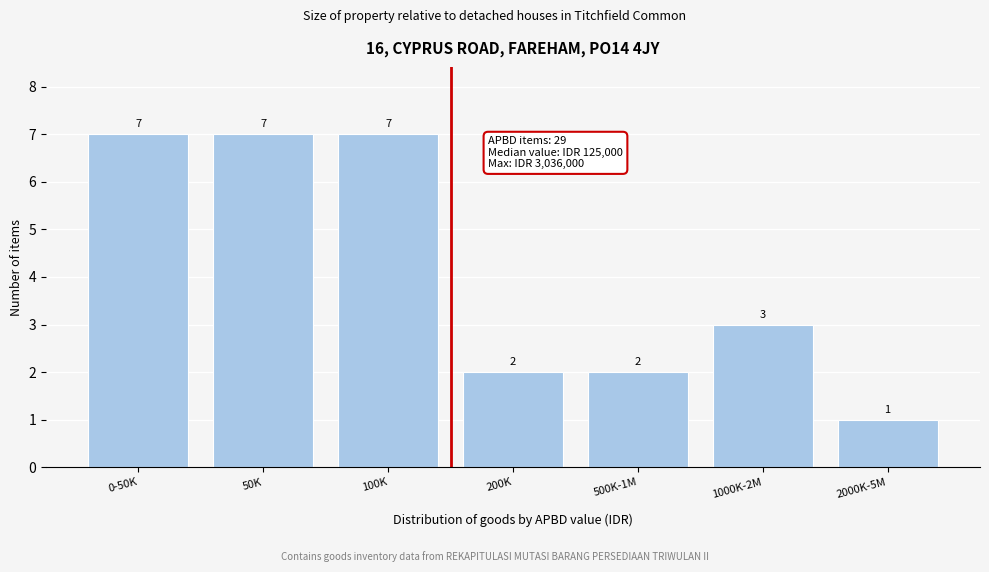

Reading left to right, list all the values displayed in this chart.

7	7	7	2	2	3	1